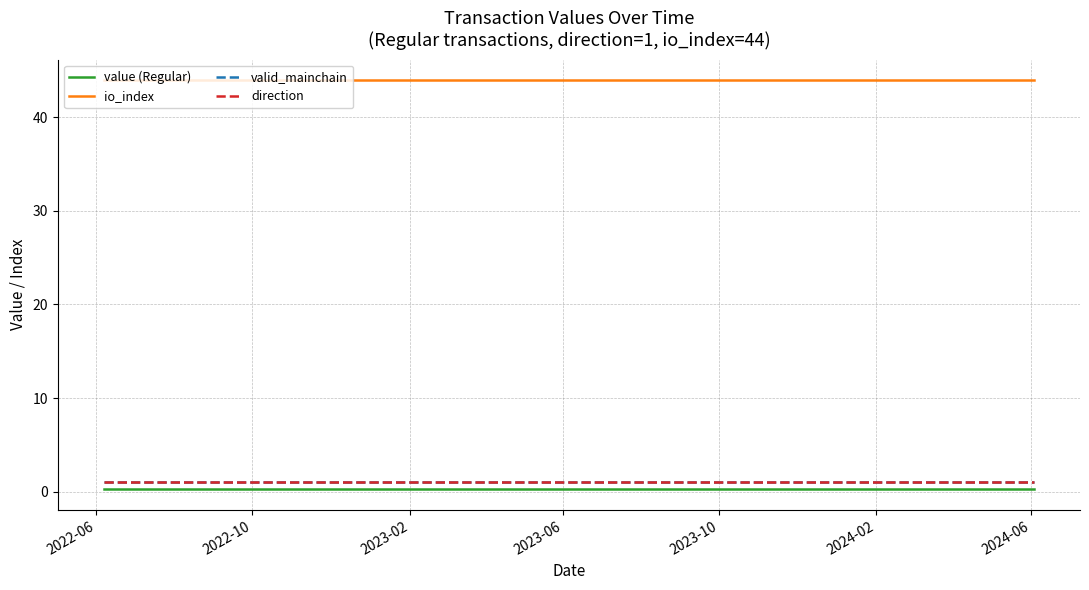

True or false: io_index and value (Regular) intersect in this chart.

False